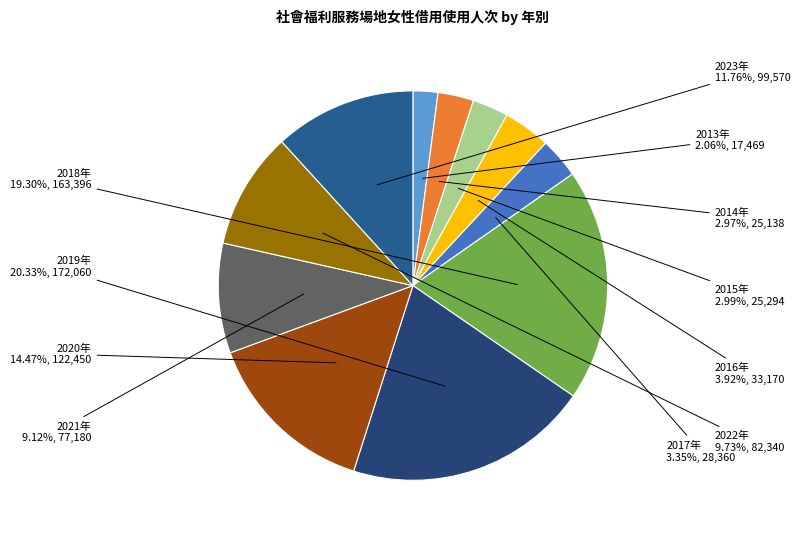

What is the smallest slice in the pie chart?

2013年